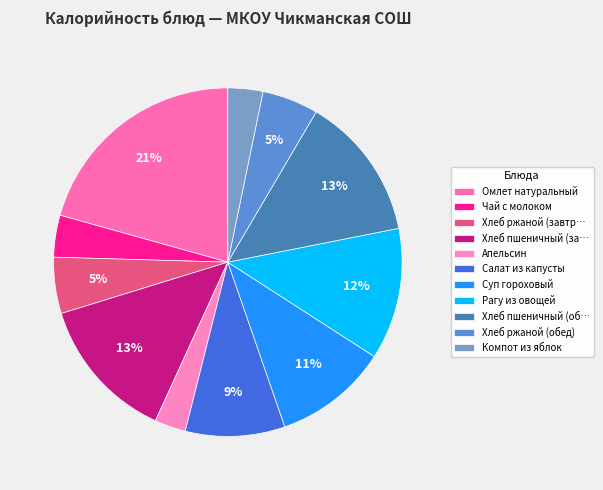

Does any single category account for the majority?

No